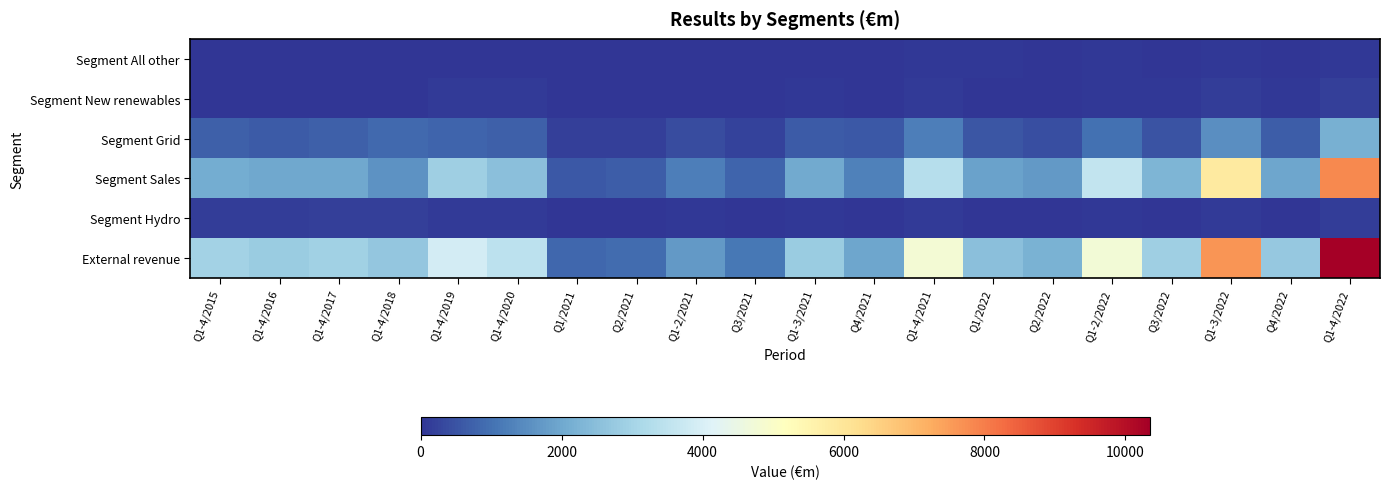

What is the total value across all series at Q2/2022?

4398.3